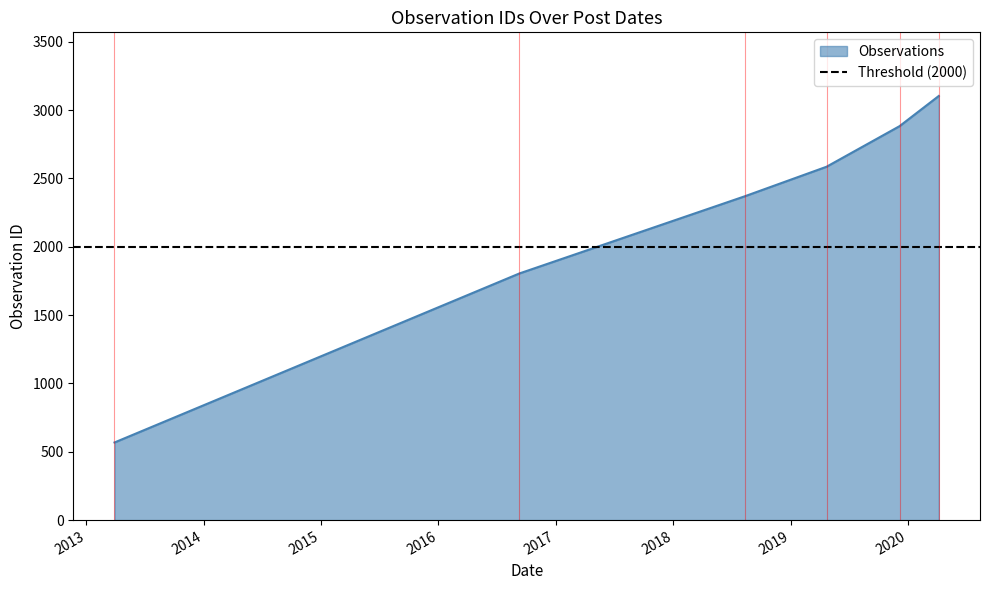

What is the minimum value for Observations?

568